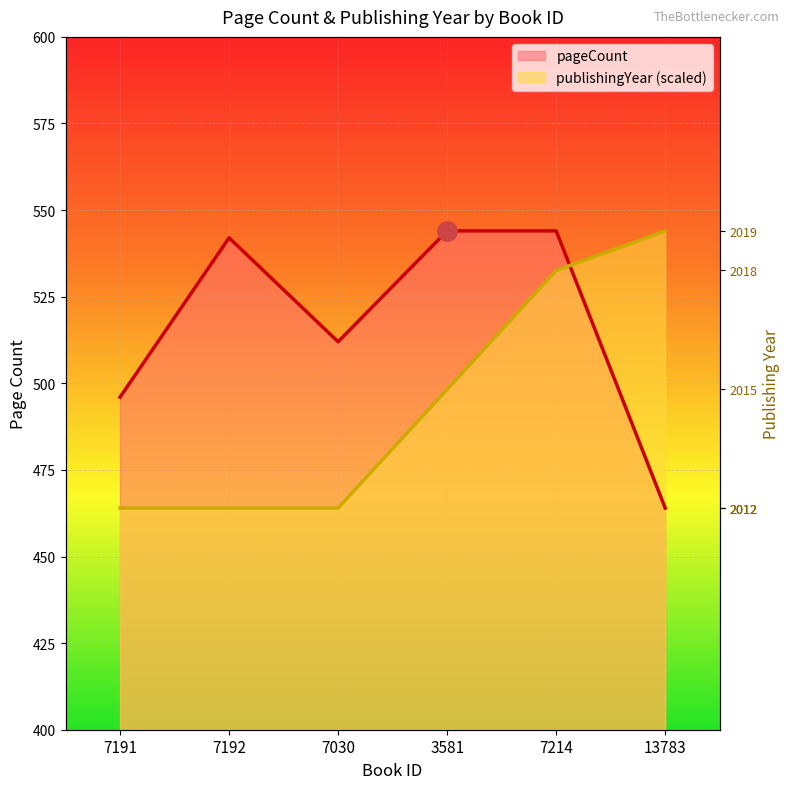

Which series has the widest spread of values?

pageCount